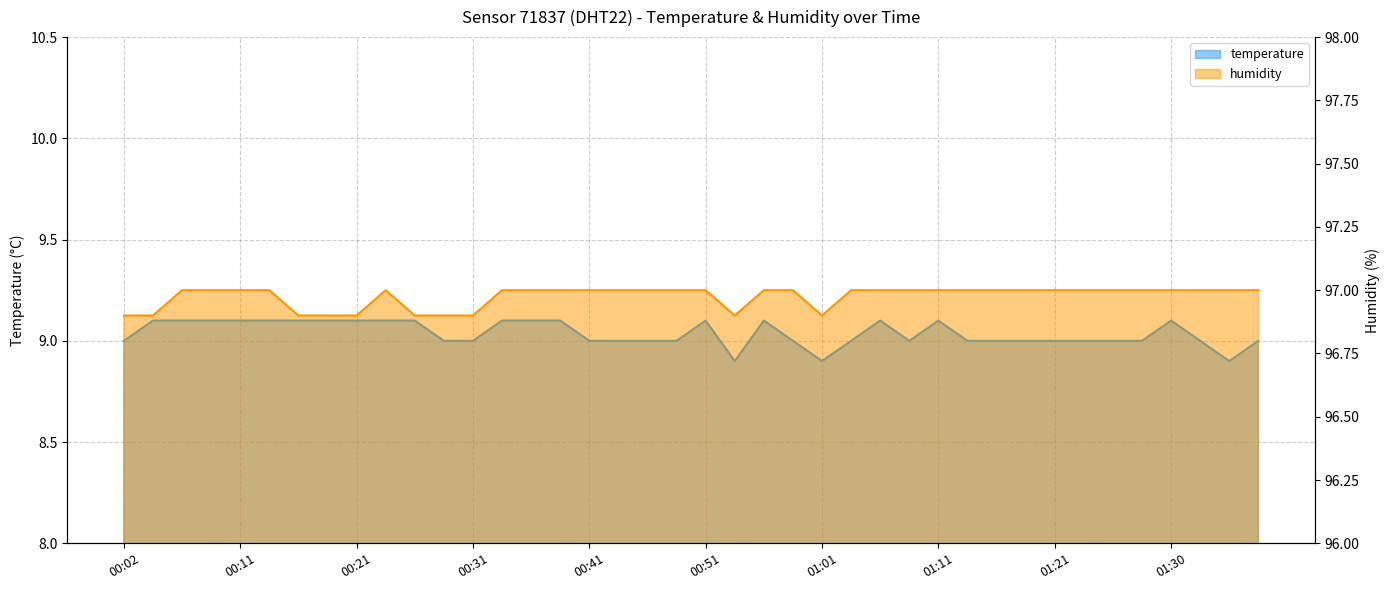

True or false: humidity and temperature intersect in this chart.

False